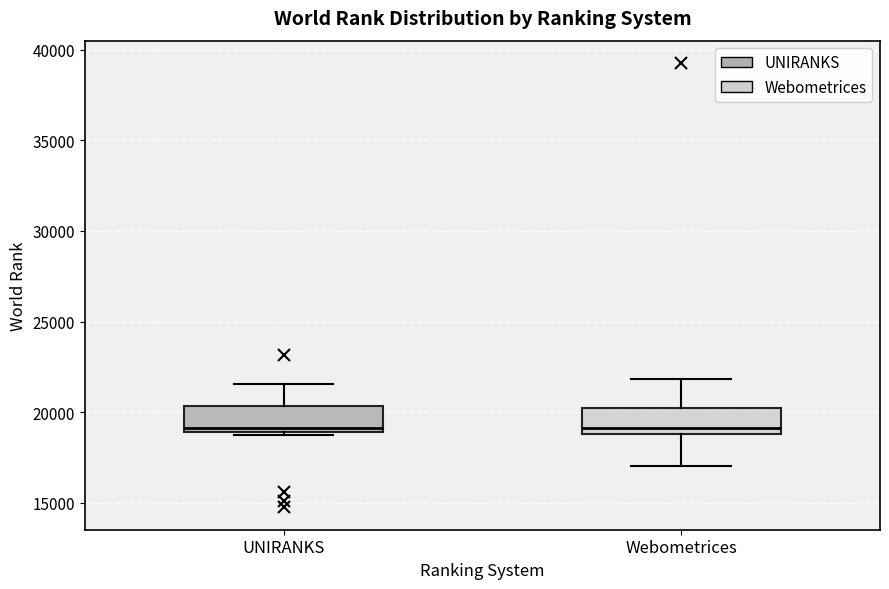

Reading left to right, read every box against the y-axis: the position of its median line, the range the box covers, and the ends of its whiskers. The values are not printed on the chart, so give them approximately, as read against the axis.

UNIRANKS: median 19000 (just above the box's lower edge), box 19000 to 20500, whiskers 18500 to 21500
Webometrices: median 19000 (just above the box's lower edge), box 19000 to 20000, whiskers 17000 to 22000